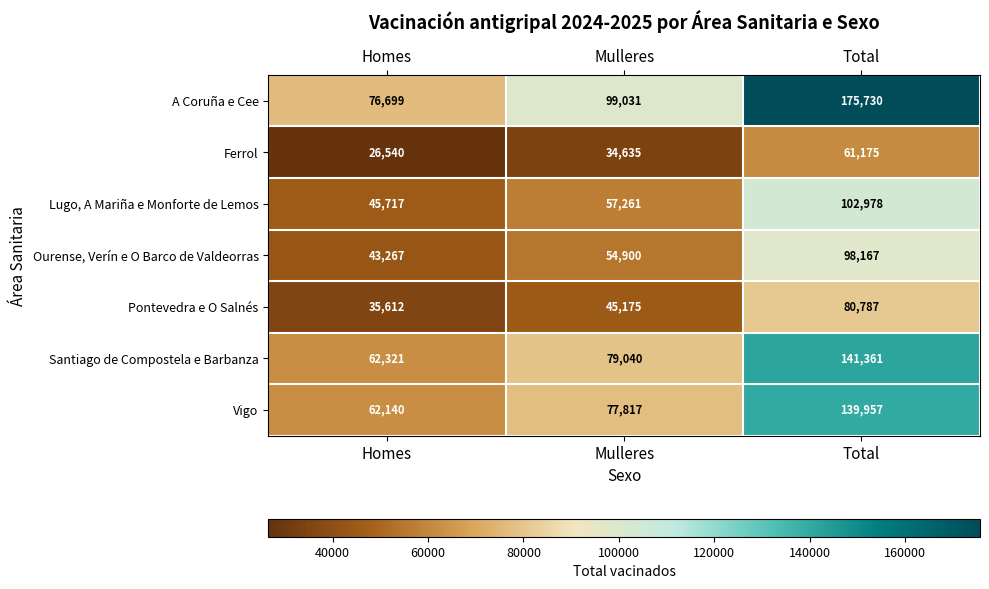

At how many categories does at least one series exceed 109272?

1